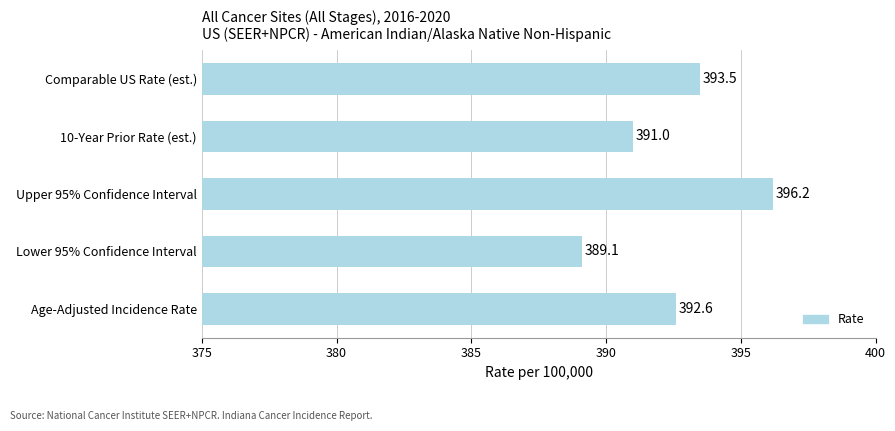

List the labels in order of value, largest first.

Upper 95% Confidence Interval, Comparable US Rate (est.), Age-Adjusted Incidence Rate, 10-Year Prior Rate (est.), Lower 95% Confidence Interval